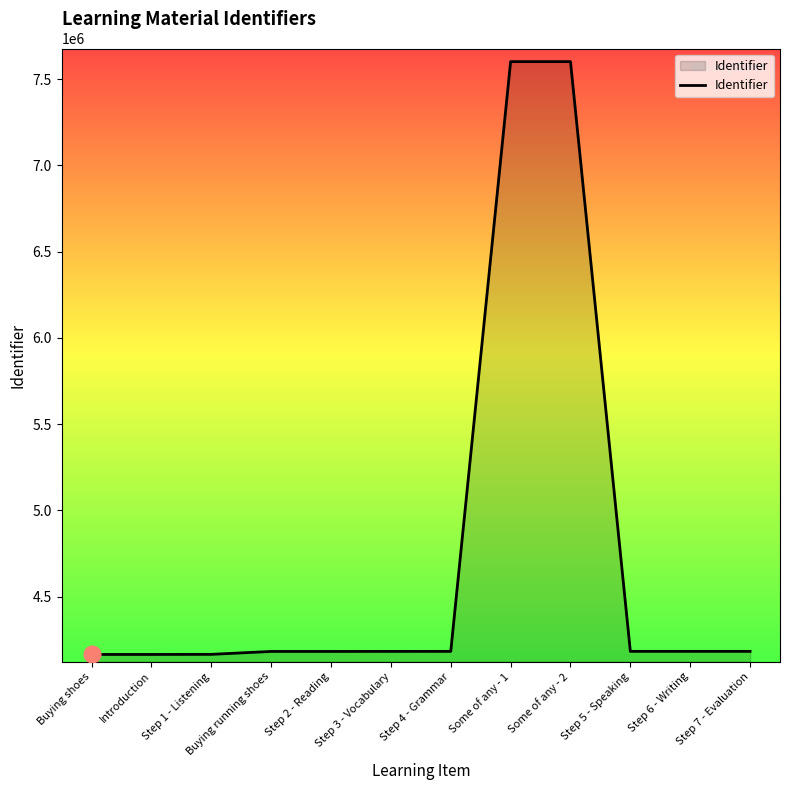

Does the chart have visible grid lines?

No